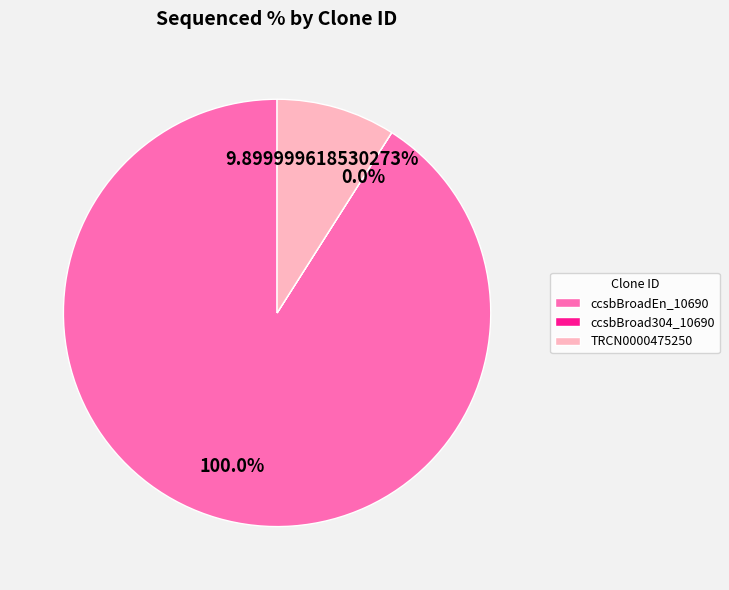

How many segments does this pie chart have?

3